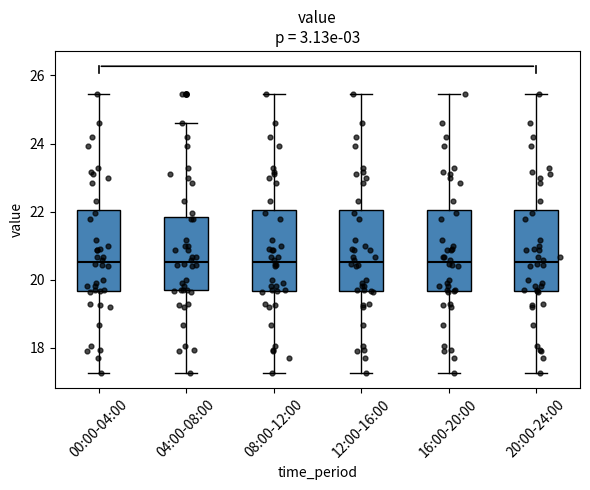

Reading left to right, read every box against the y-axis: the position of its median line, the range the box covers, and the ends of its whiskers. The values are not printed on the chart, so give them approximately, as read against the axis.

00:00-04:00: median 20.6, box 19.6 to 22.0, whiskers 17.2 to 25.4
04:00-08:00: median 20.6, box 19.6 to 21.8, whiskers 17.2 to 24.6
08:00-12:00: median 20.6, box 19.6 to 22.0, whiskers 17.2 to 25.4
12:00-16:00: median 20.6, box 19.6 to 22.0, whiskers 17.2 to 25.4
16:00-20:00: median 20.6, box 19.6 to 22.0, whiskers 17.2 to 25.4
20:00-24:00: median 20.6, box 19.6 to 22.0, whiskers 17.2 to 25.4